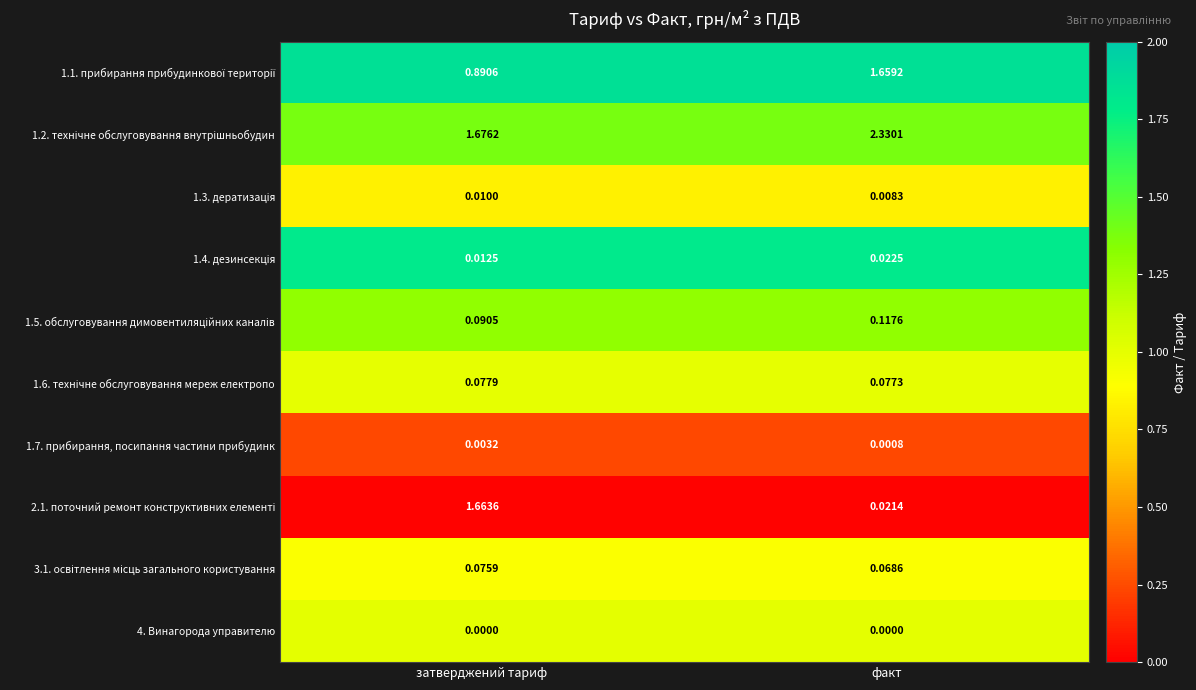

At how many categories does at least one series exceed 0?

2